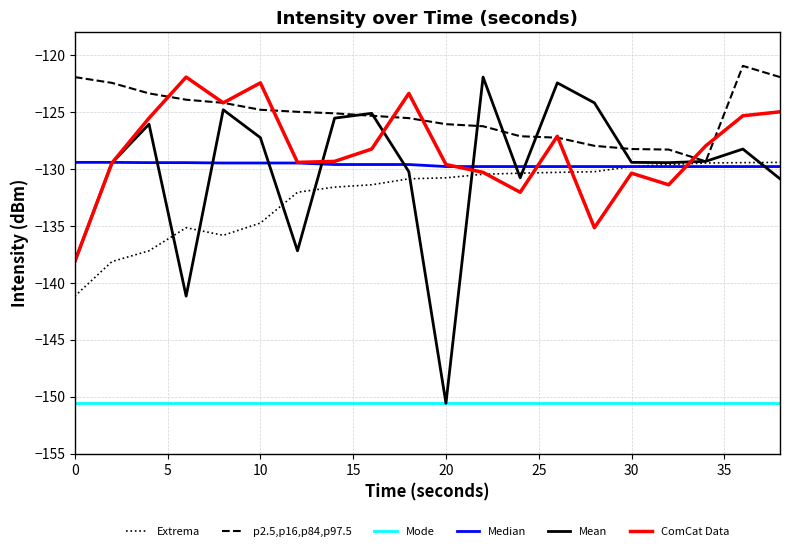

What is the average value of the Extrema series?

-132.4